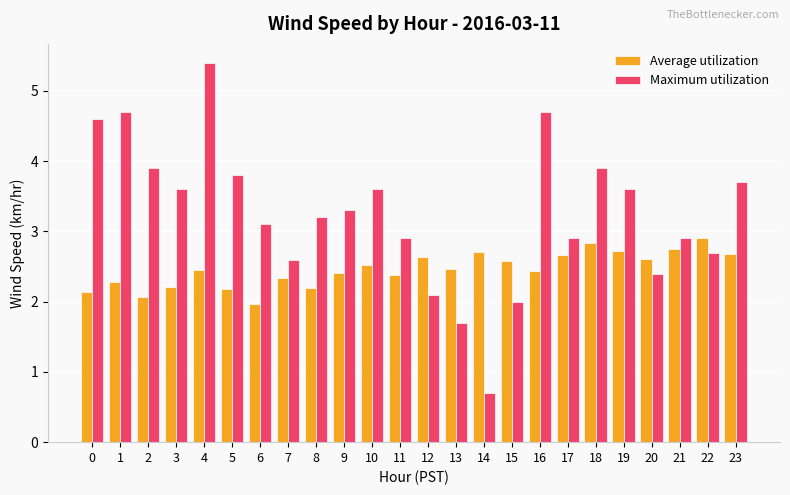

At which category does the chart reach its peak across all series?

4